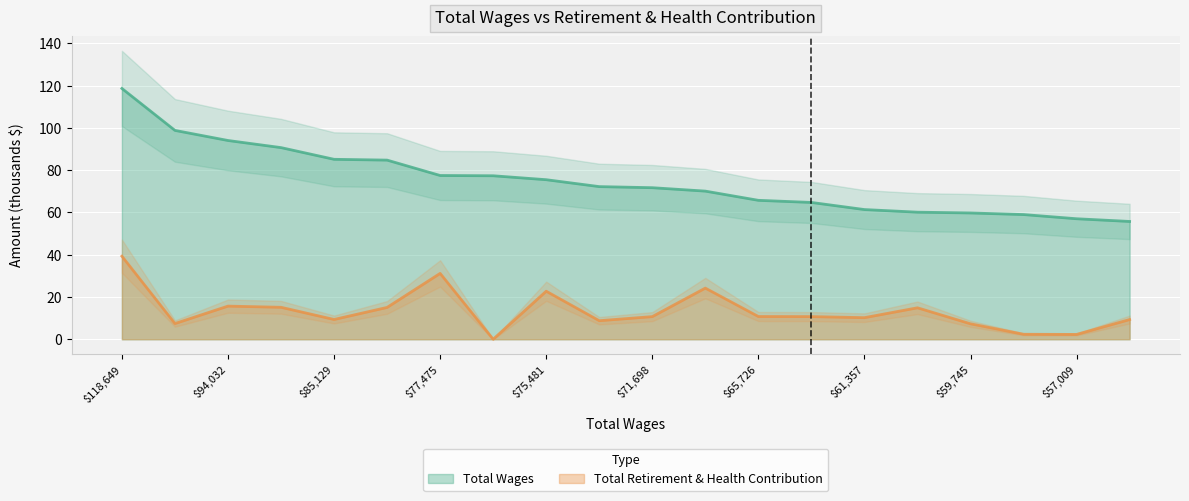

What is the difference between the maximum and minimum values in the Total Retirement & Health Contribution series?

39.3